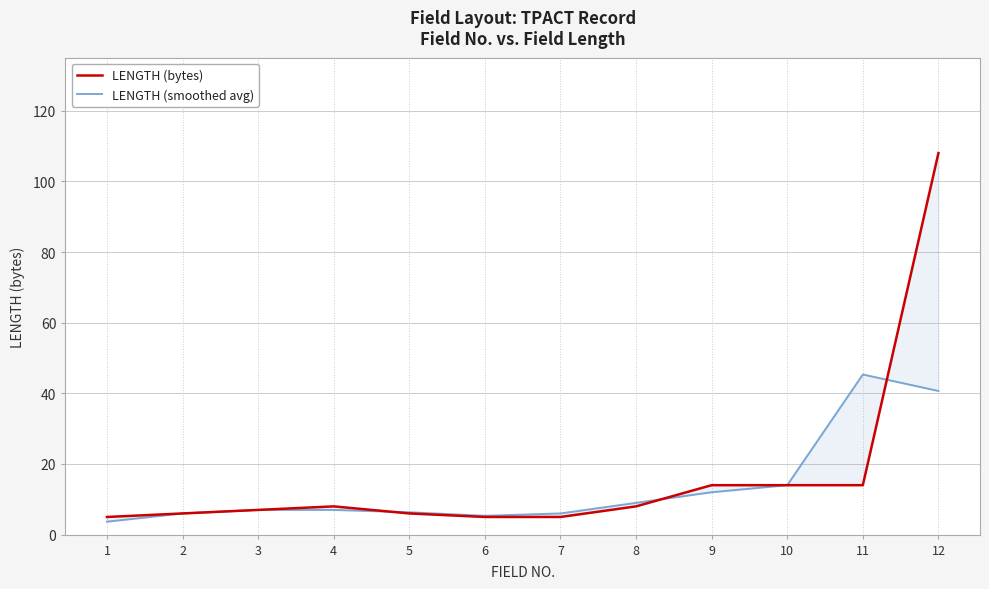

How many data points in LENGTH (bytes) are above 8?

4